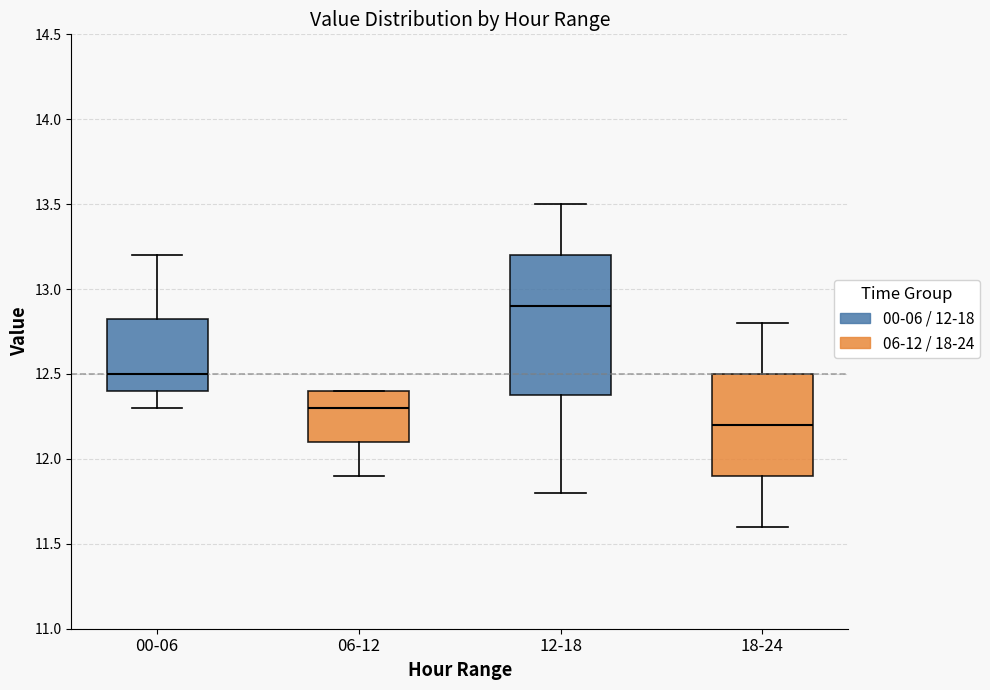

Where is the lower edge of the box for 06-12 on the y-axis? The values are not printed on the chart, so give them approximately, as read against the axis.

12.10